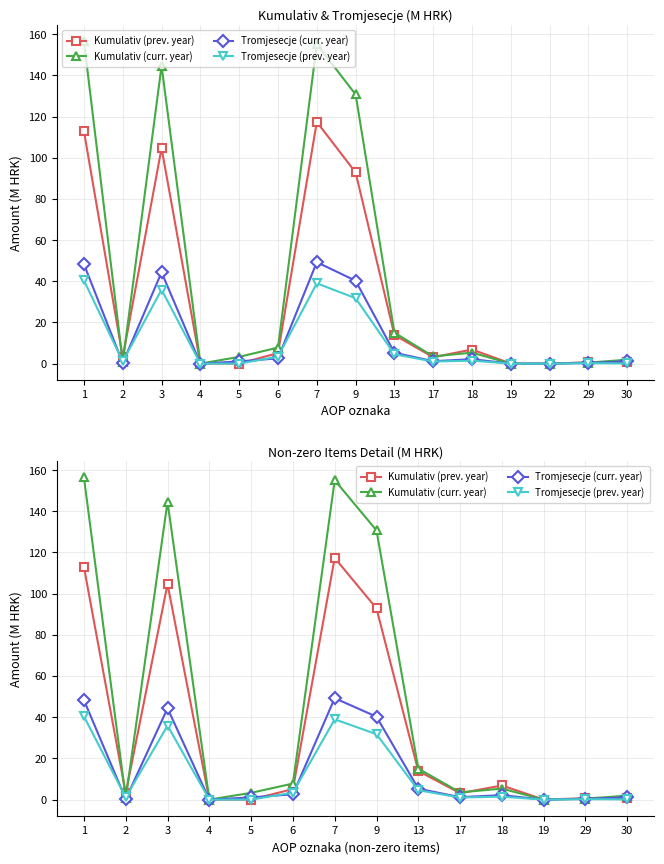

True or false: Tromjesecje (prev. year) and Kumulativ (prev. year) intersect in this chart.

False